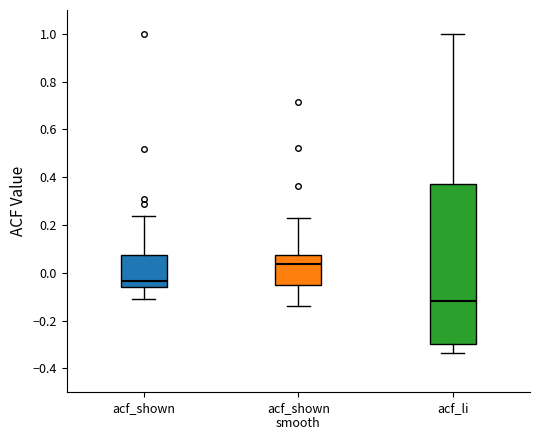

Where is the lower edge of the box for acf_li on the y-axis? The values are not printed on the chart, so give them approximately, as read against the axis.

-0.30